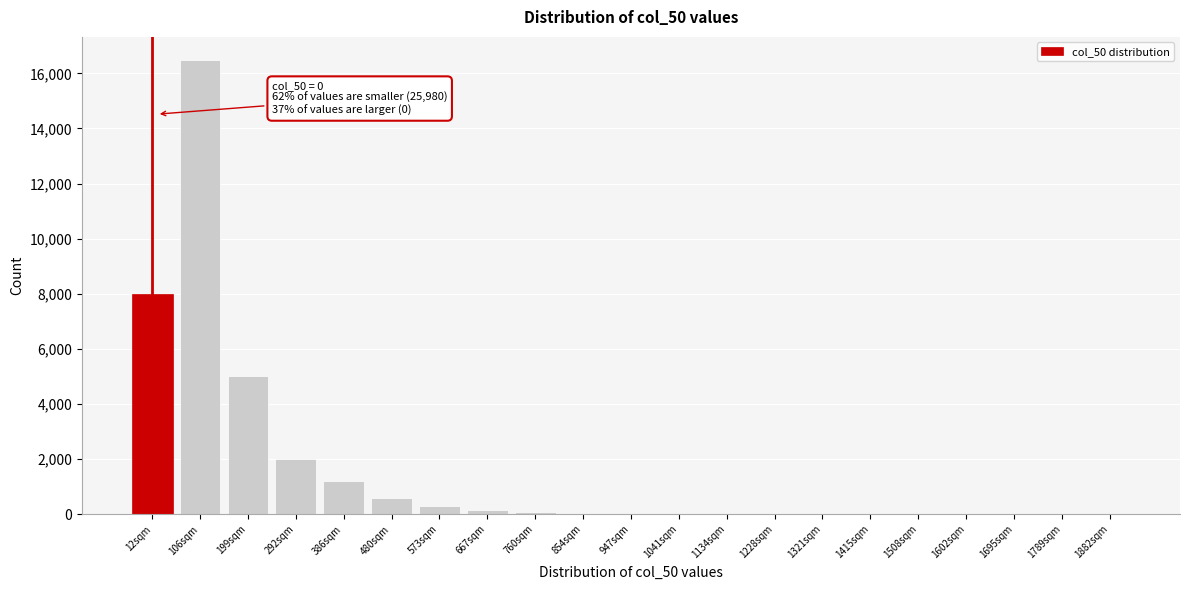

The chart shows a value of 8 at 1321sqm. True or false?

True